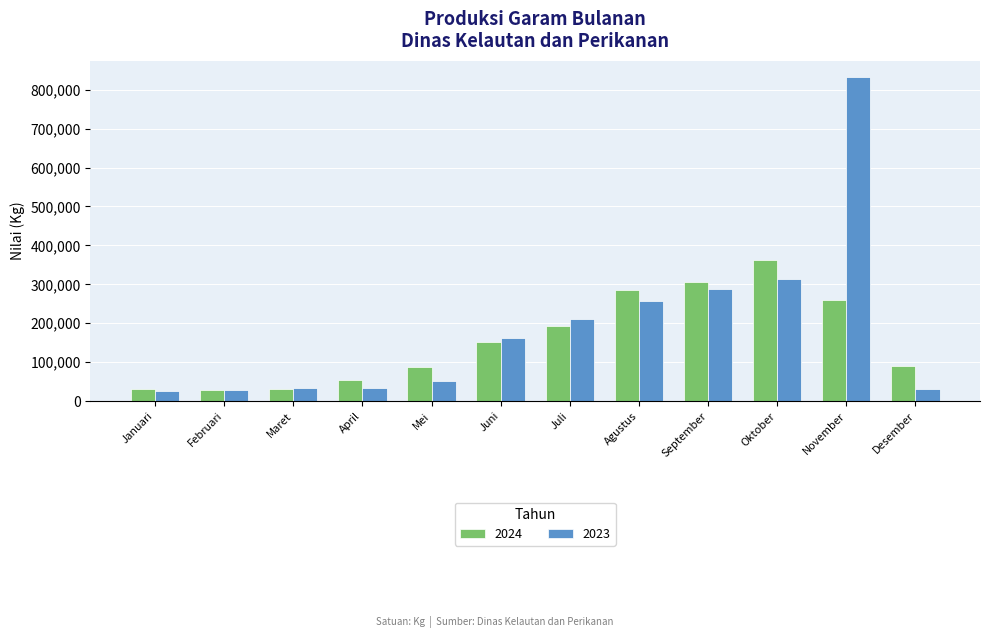

What is the approximate value of 2024 at Oktober?

361992